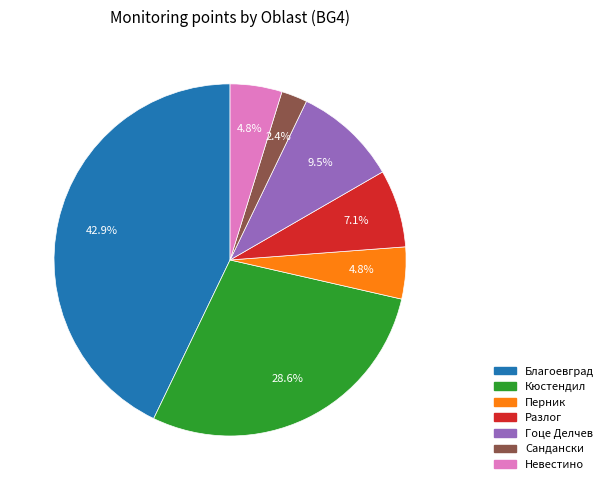

Approximately how many times larger is the value at Кюстендил compared to Благоевград?

0.7